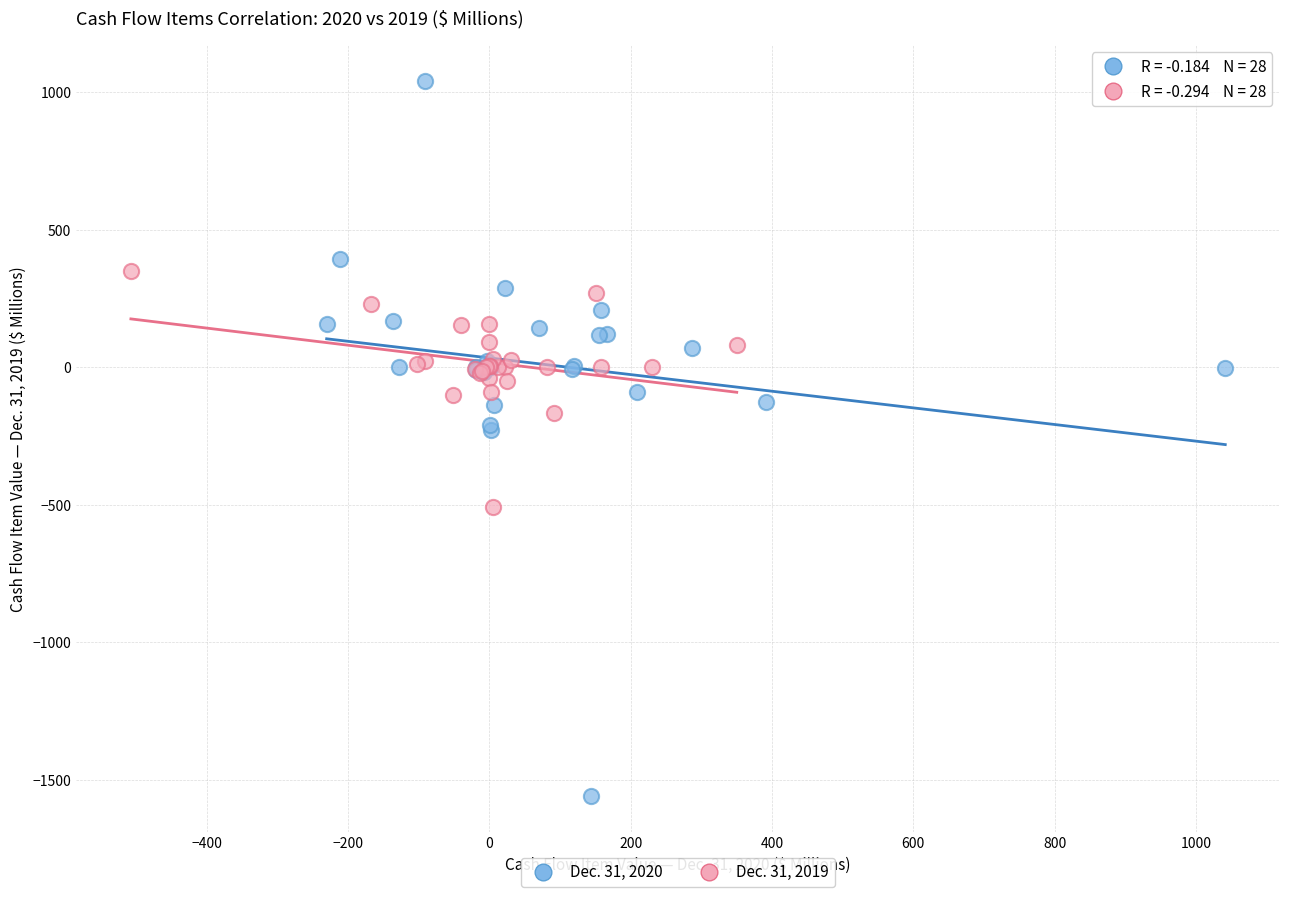

Which series reaches the minimum Y coordinate?

Dec. 31, 2020